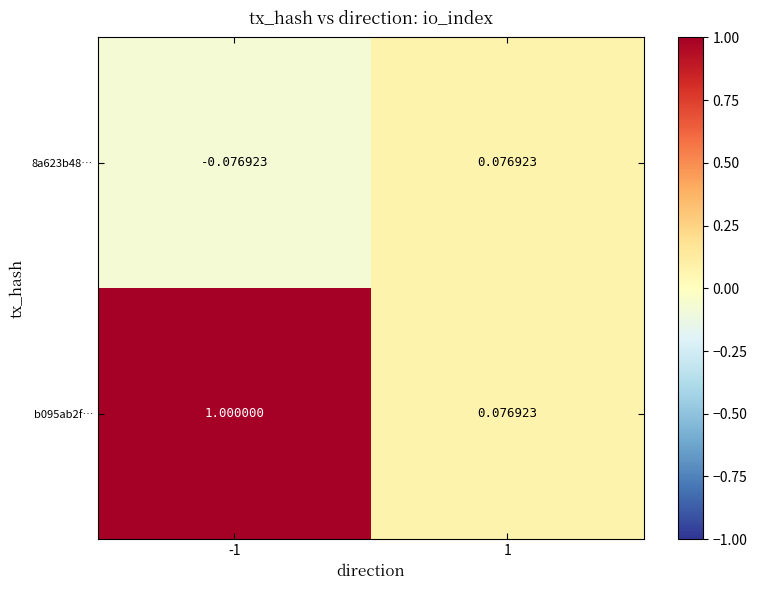

Is the value of 8a623b48… at -1 greater than the value of b095ab2f… at 1?

No